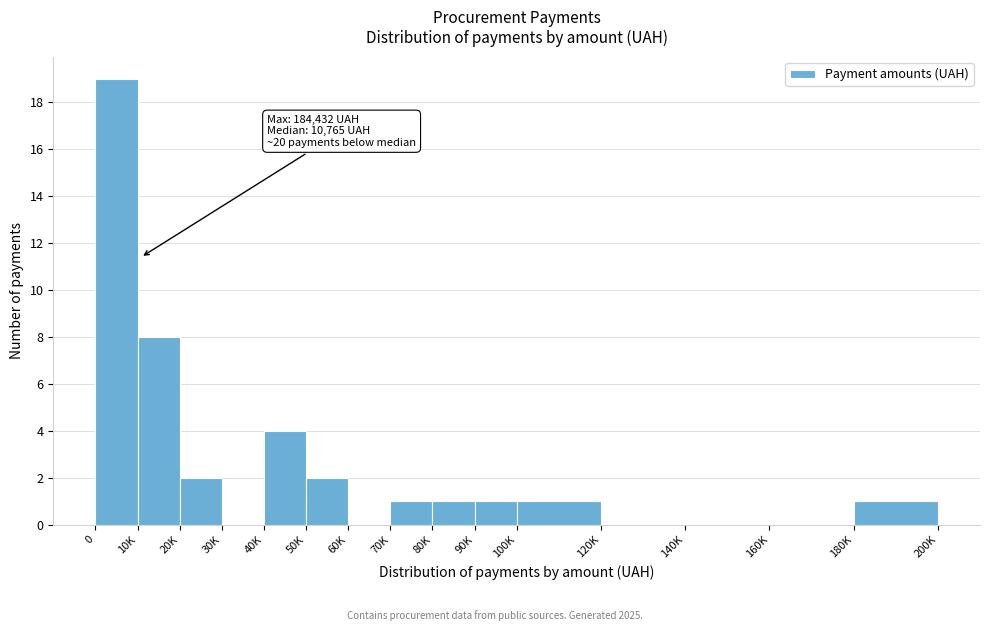

Reading left to right, transcribe all the data shown in this chart.

0=19	10K=8	20K=2	30K=0	40K=4	50K=2	60K=0	70K=1	80K=1	90K=1	100K=1	120K=0	140K=0	160K=0	180K=1